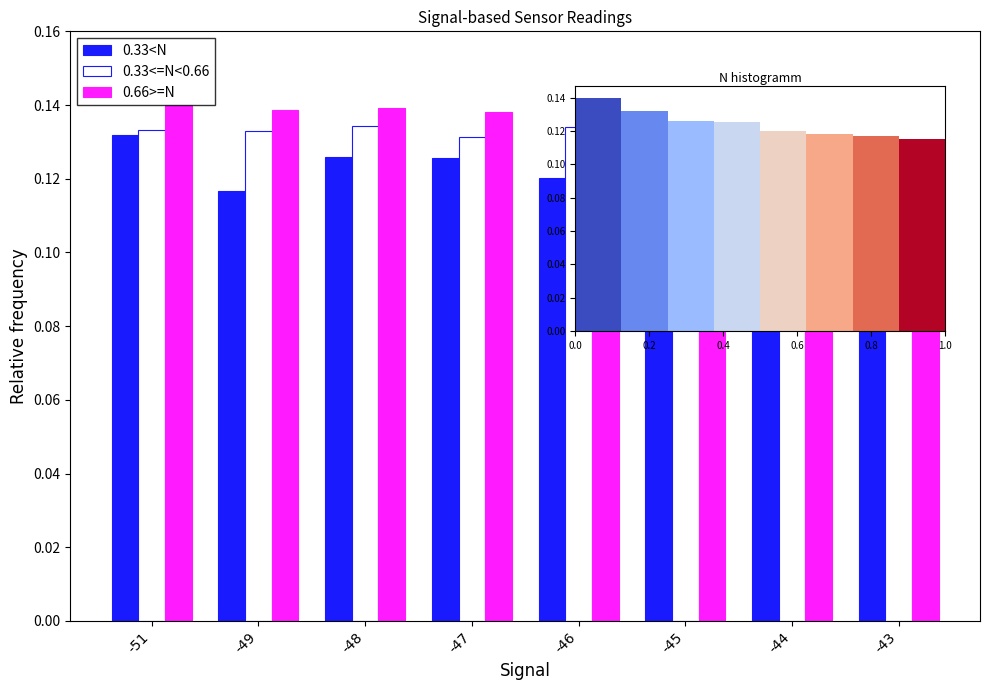

List the labels in order of 0.33<N value, largest first.

-44, -51, -48, -47, -46, -45, -49, -43